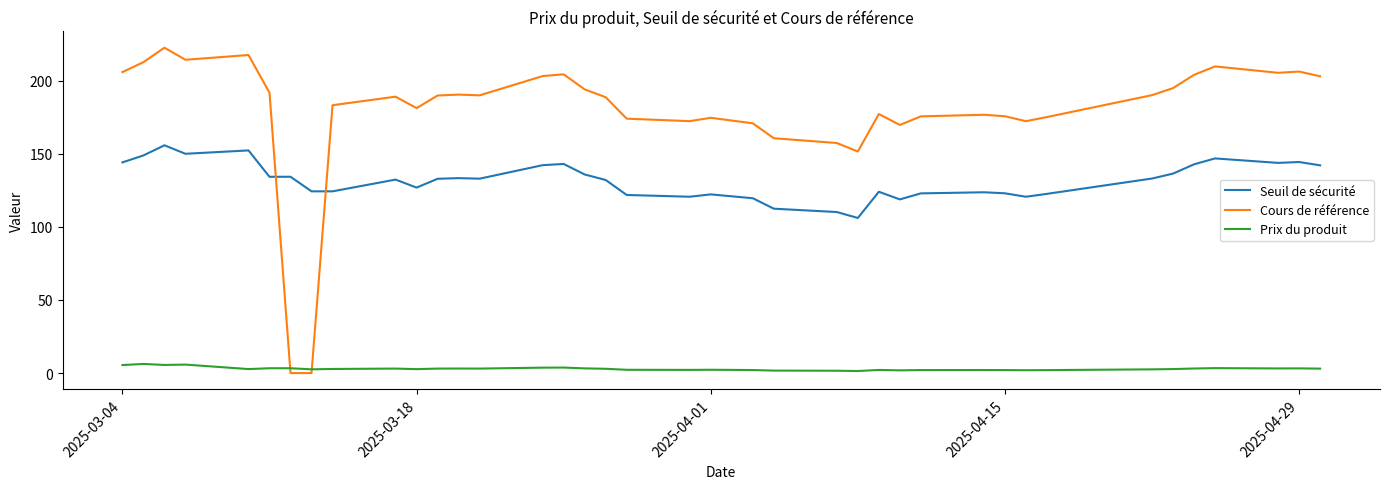

What is the highest value of the Prix du produit series?

6.3